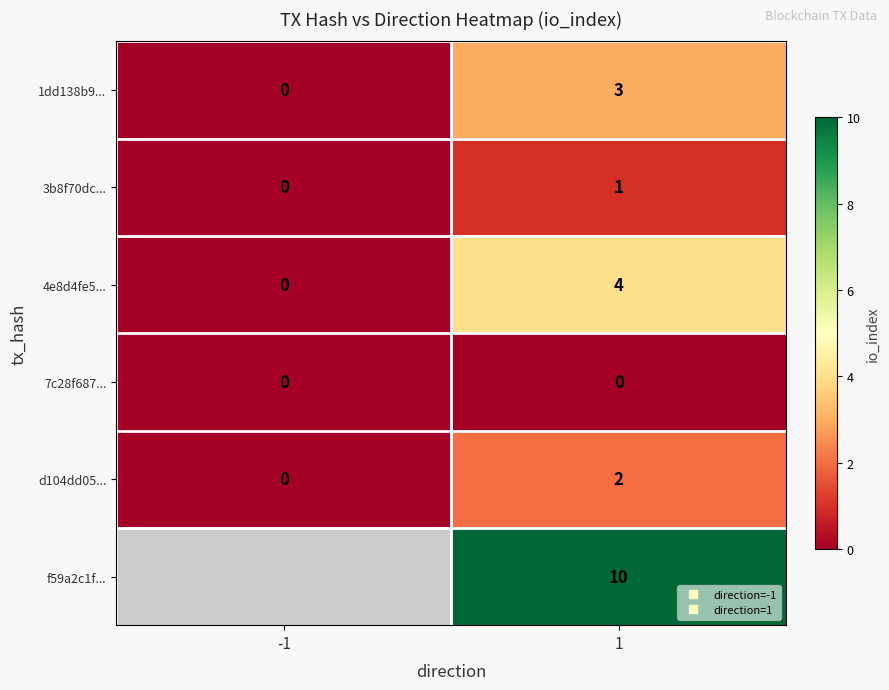

How many values in the 4e8d4fe5... series are below 4?

1